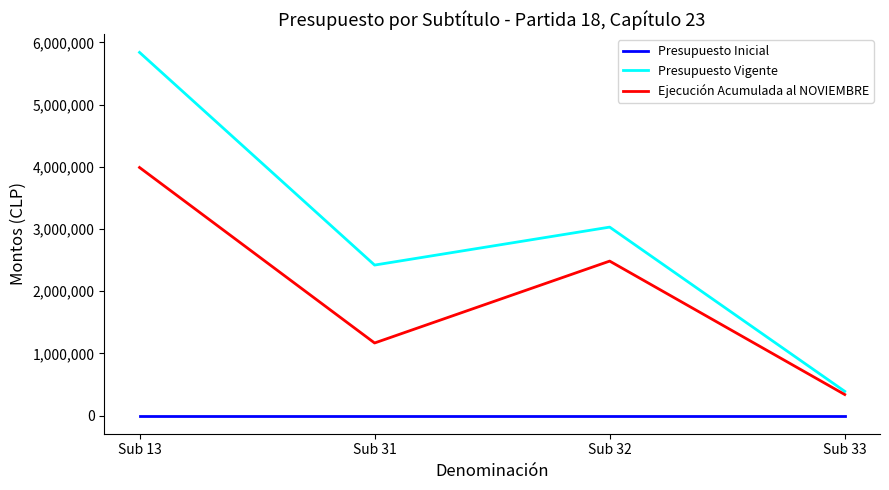

Which label corresponds to the largest value in the chart?

Sub 13